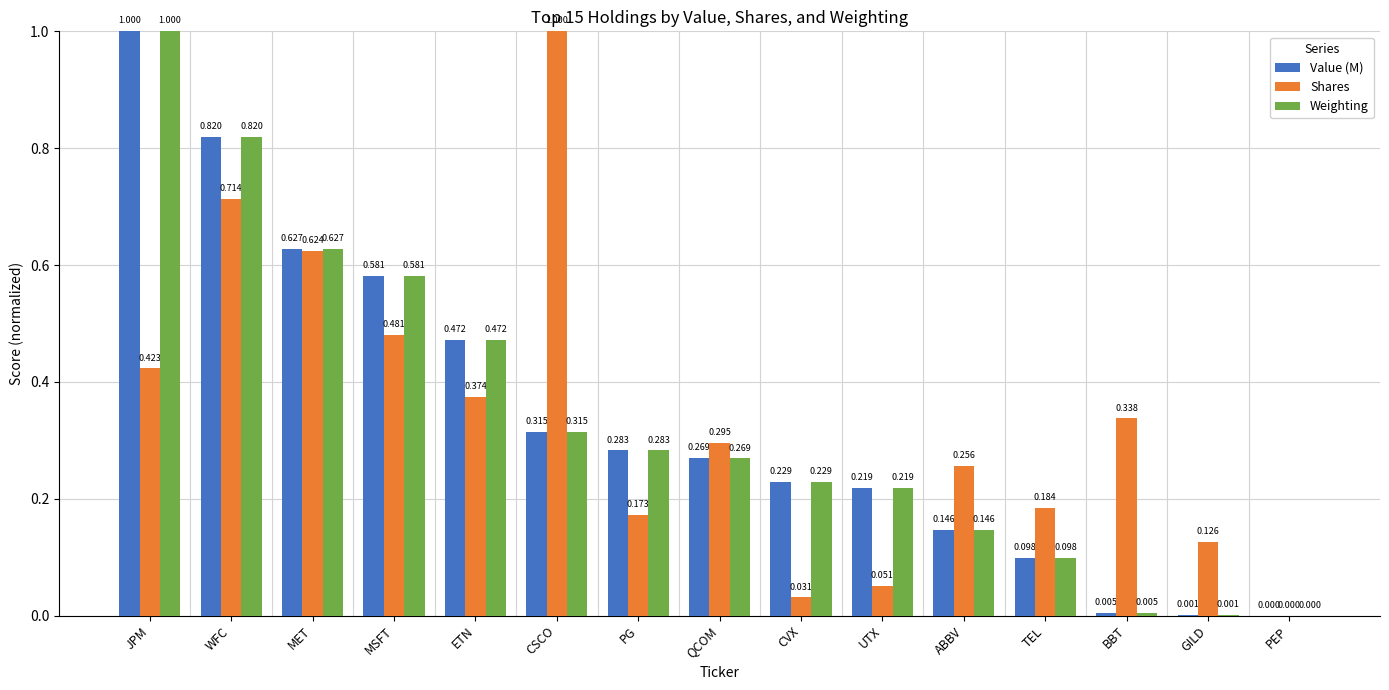

Which series has the largest total across all categories?

Shares